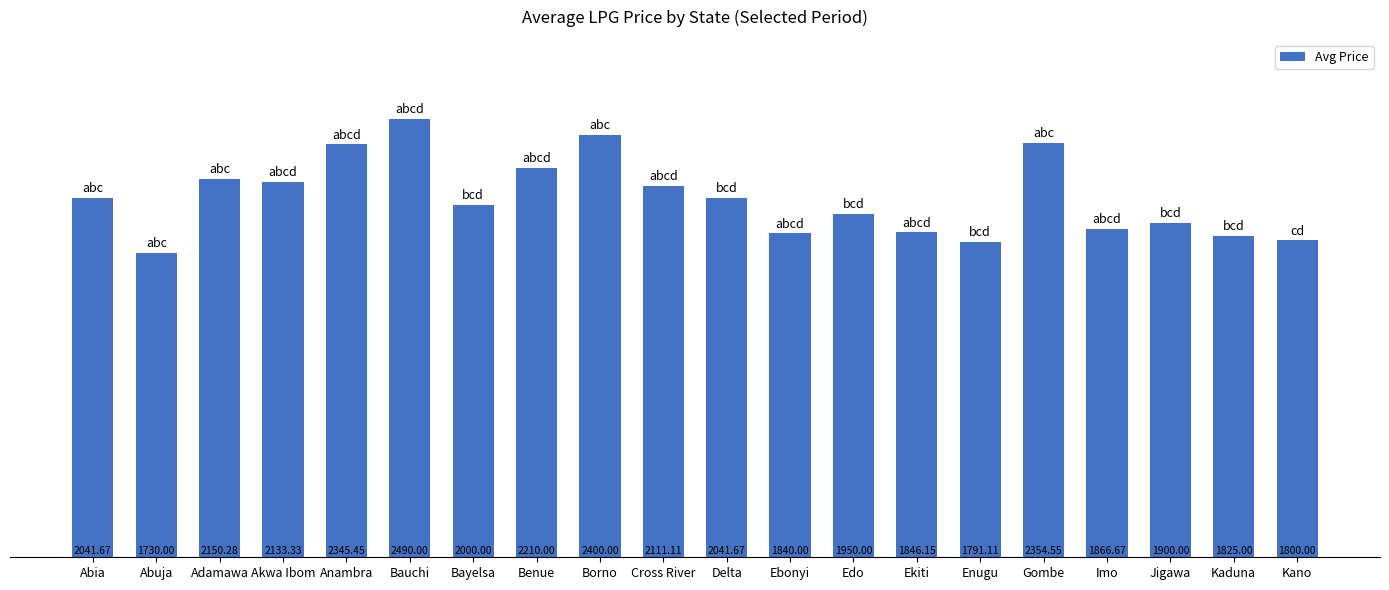

What is the difference between the maximum and minimum values?

760.0